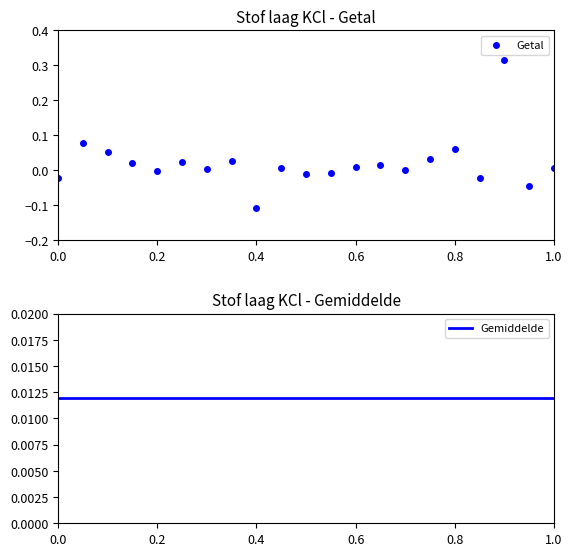

How many interior local peaks does the Getal series have?

7